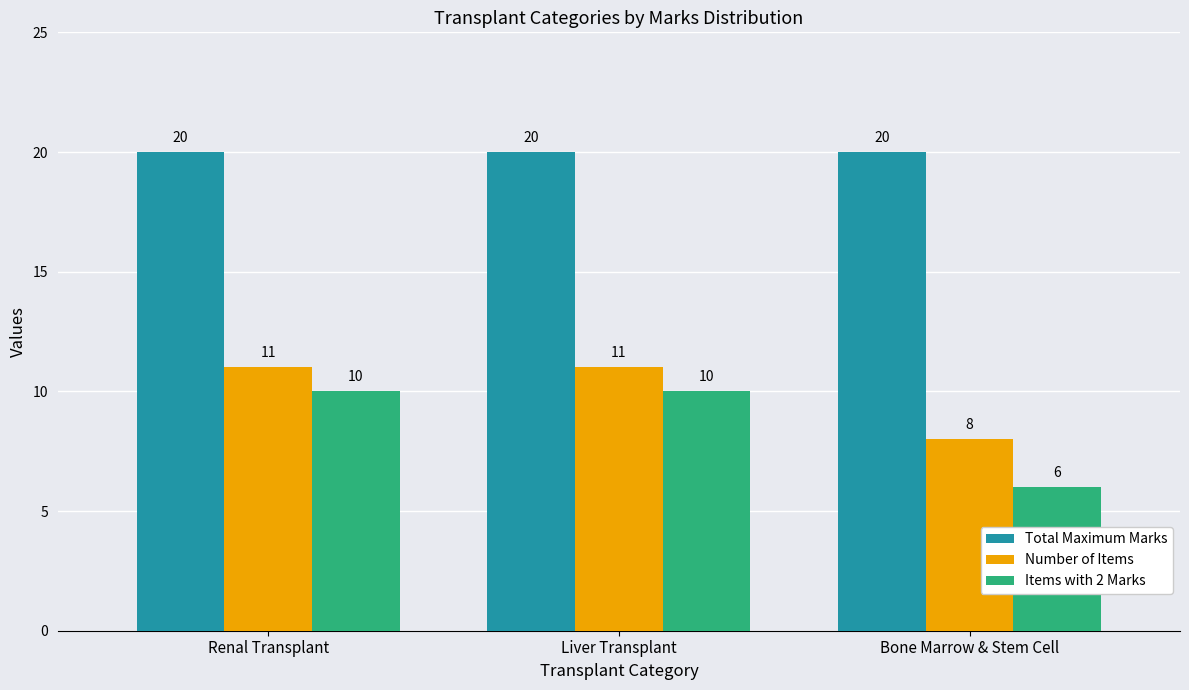

What position from the left is Bone Marrow & Stem Cell?

3